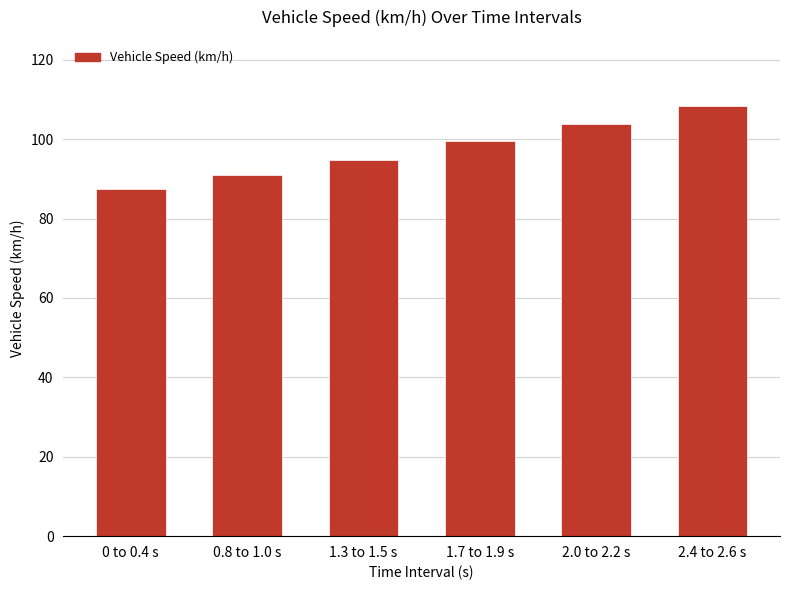

Reading left to right, list all the values displayed in this chart.

0 to 0.4 s=87.4	0.8 to 1.0 s=91.0	1.3 to 1.5 s=94.8	1.7 to 1.9 s=99.5	2.0 to 2.2 s=103.9	2.4 to 2.6 s=108.3